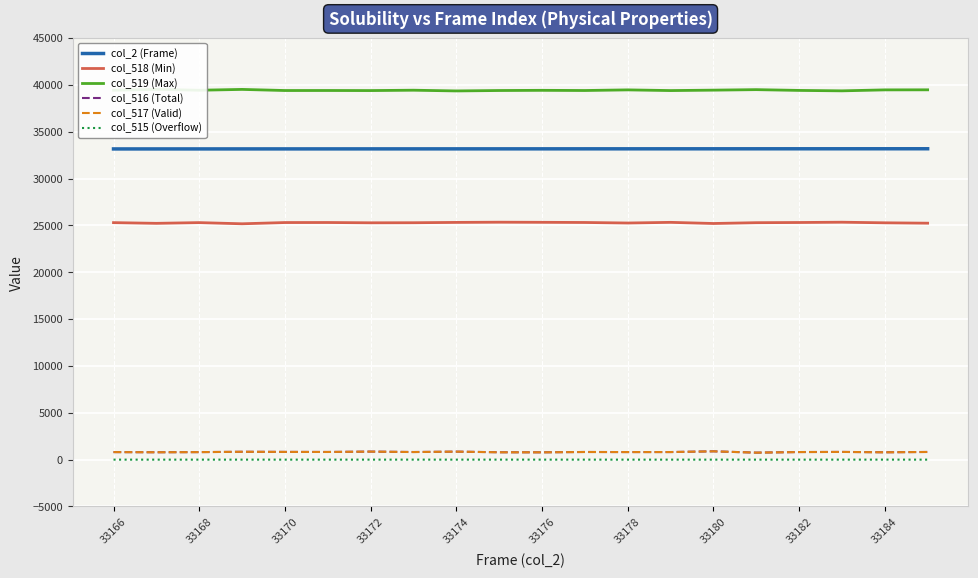

How many values in the col_519 (Max) series exceed 39431?

8